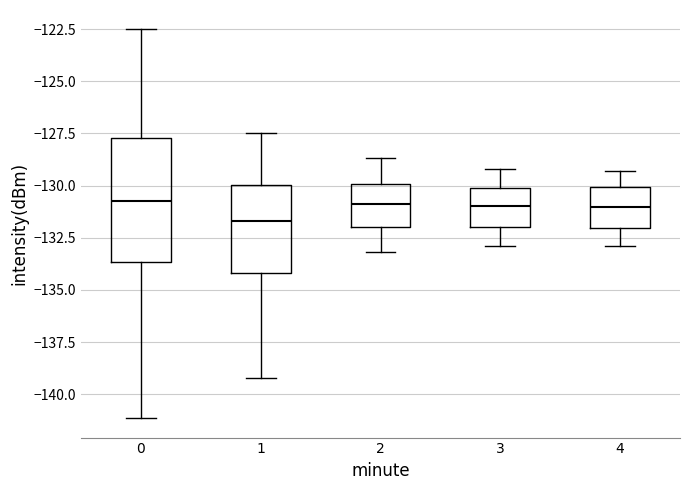

Reading left to right, transcribe this box plot: for each box, give where its median line is, the range the box spans, and where its two whiskers end, as read against the y-axis. The values are not printed on the chart, so give them approximately, as read against the axis.

0: median -131.0, box -133.5 to -127.5, whiskers -141.0 to -122.5
1: median -131.5, box -134.0 to -130.0, whiskers -139.0 to -127.5
2: median -131.0, box -132.0 to -130.0, whiskers -133.0 to -128.5
3: median -131.0, box -132.0 to -130.0, whiskers -133.0 to -129.0
4: median -131.0, box -132.0 to -130.0, whiskers -133.0 to -129.5